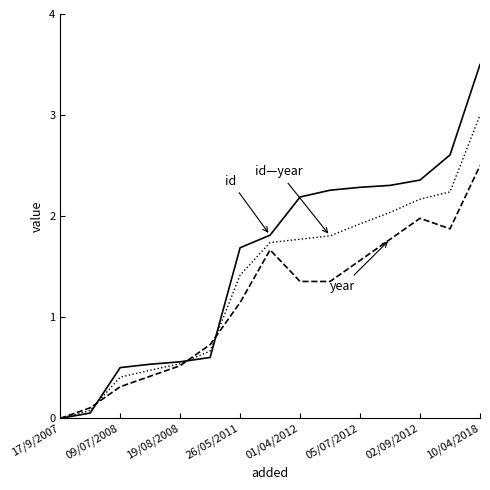

What is the greatest value displayed?

3.5